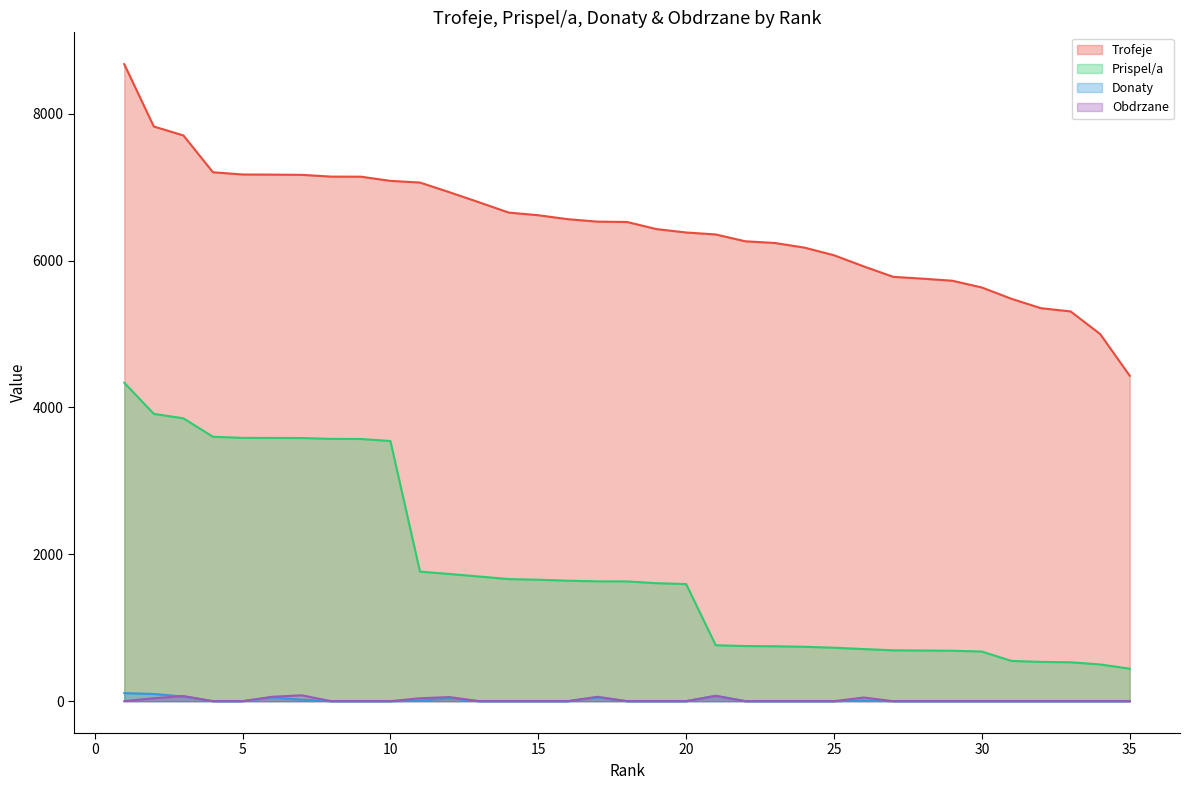

How many values in the Trofeje series are below 6526?

17